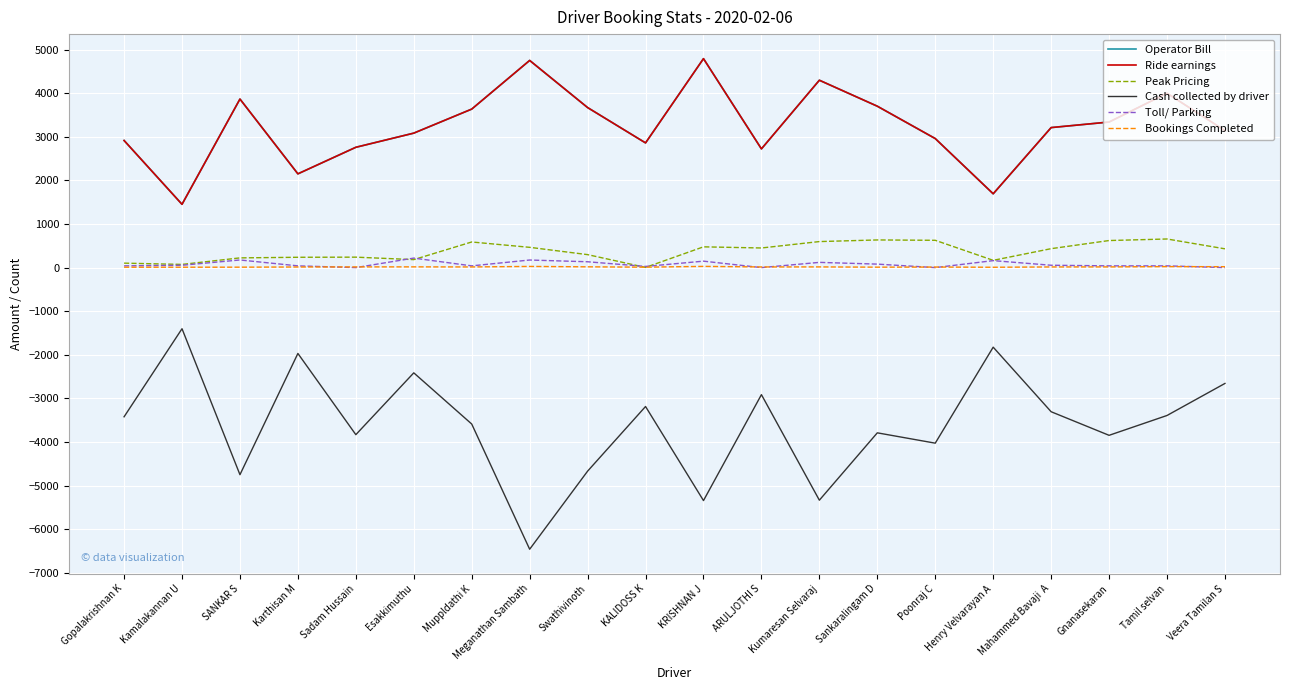

What is the highest value of the Bookings Completed series?

28.0